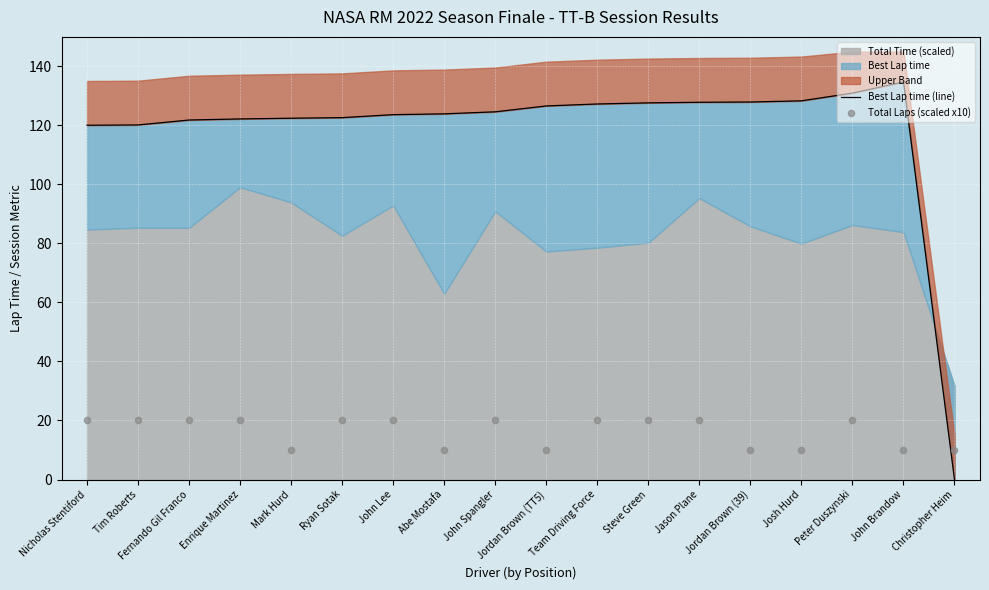

What is the total value across all series at Enrique Martinez?

142.2